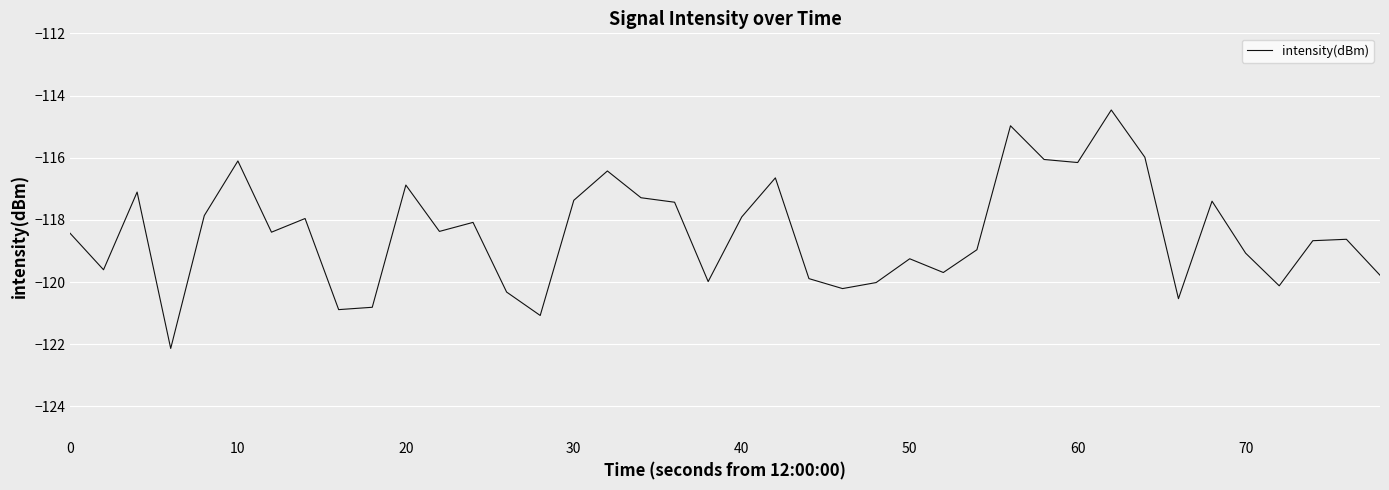

How many interior local valleys (lower than both neighbors) does the data have?

12